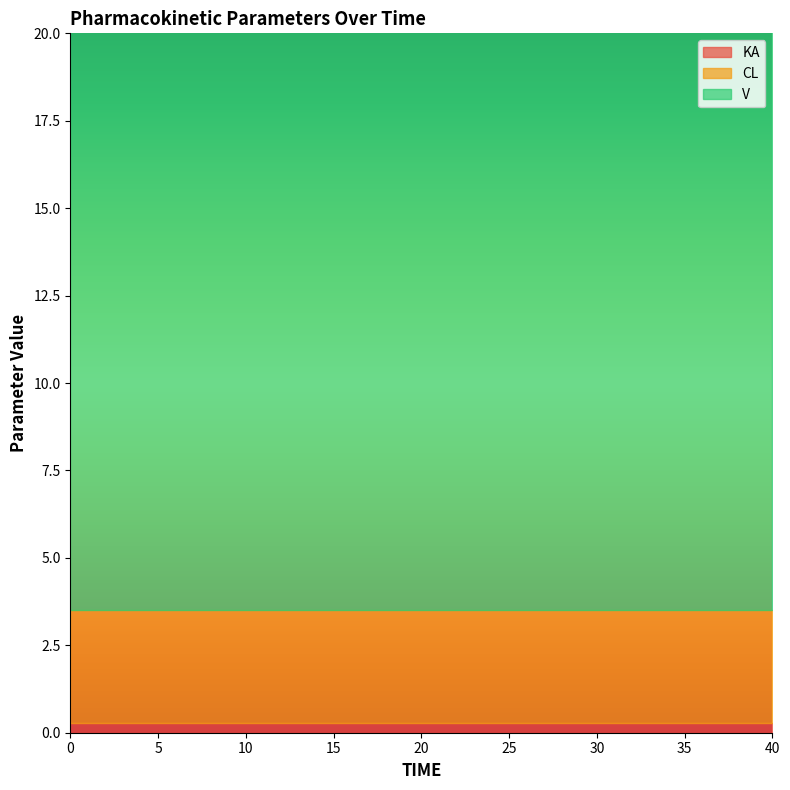

Which series changed the most between 15.3684210526 and 23.5789473684?

KA